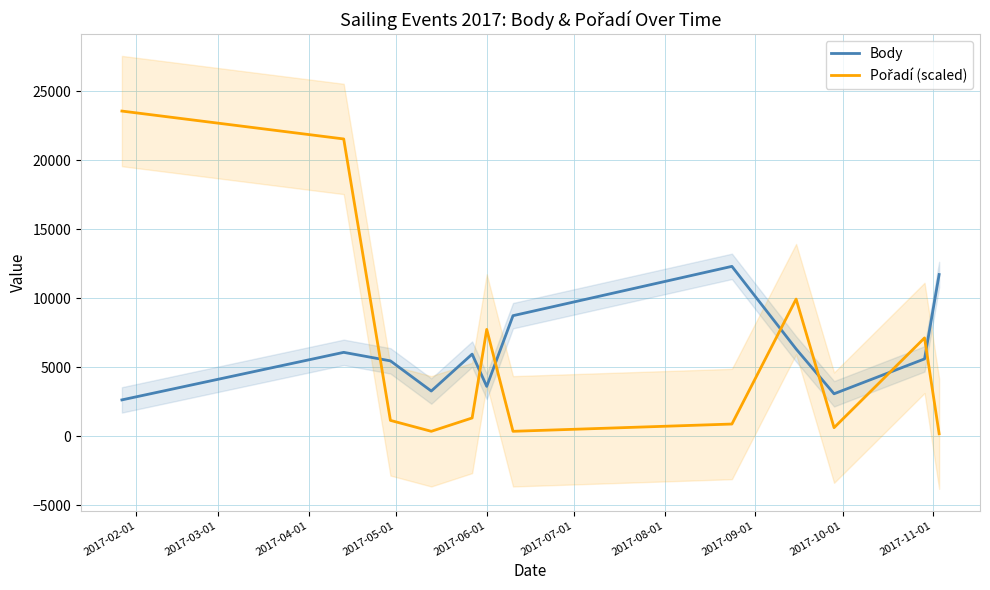

What is the difference between the maximum and minimum values in the Body series?

9675.0